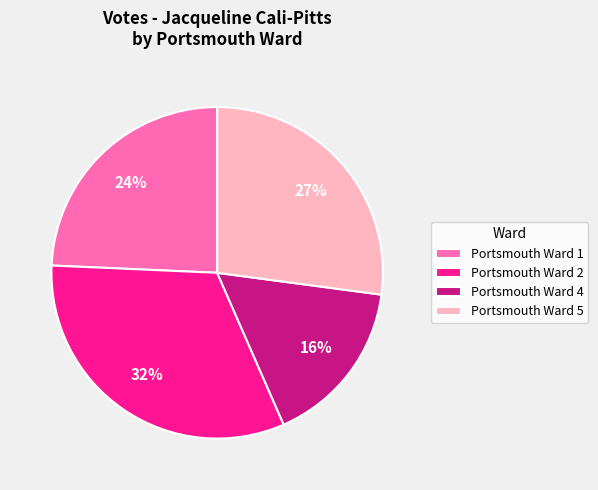

How many segments does this pie chart have?

4